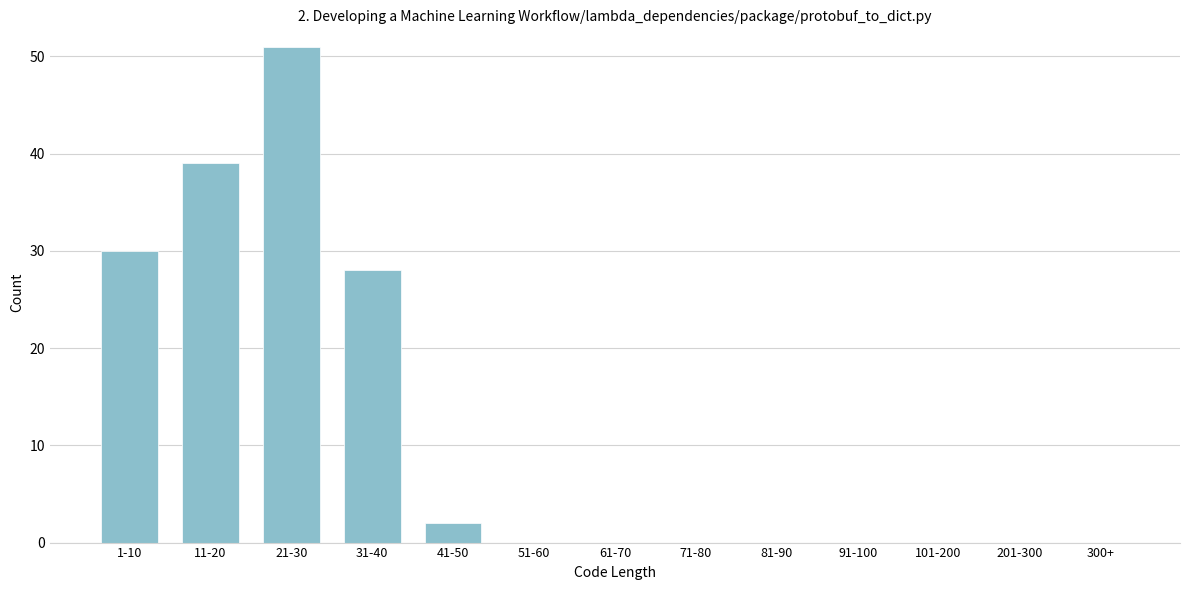

Reading right to left, extract all data points from this chart.

300+=0	201-300=0	101-200=0	91-100=0	81-90=0	71-80=0	61-70=0	51-60=0	41-50=2	31-40=28	21-30=51	11-20=39	1-10=30